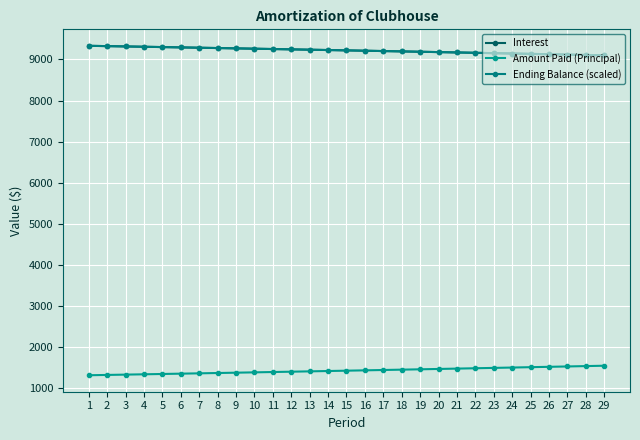

How many distinct data groups are displayed?

3